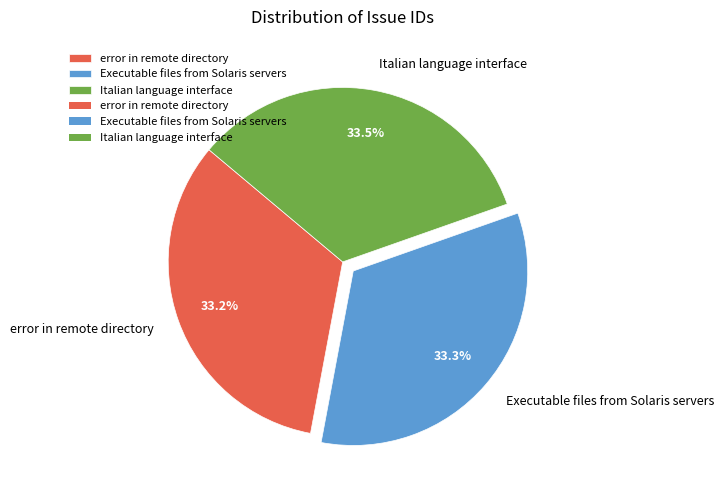

Do Italian language interface and Executable files from Solaris servers together represent more than half of the pie?

Yes